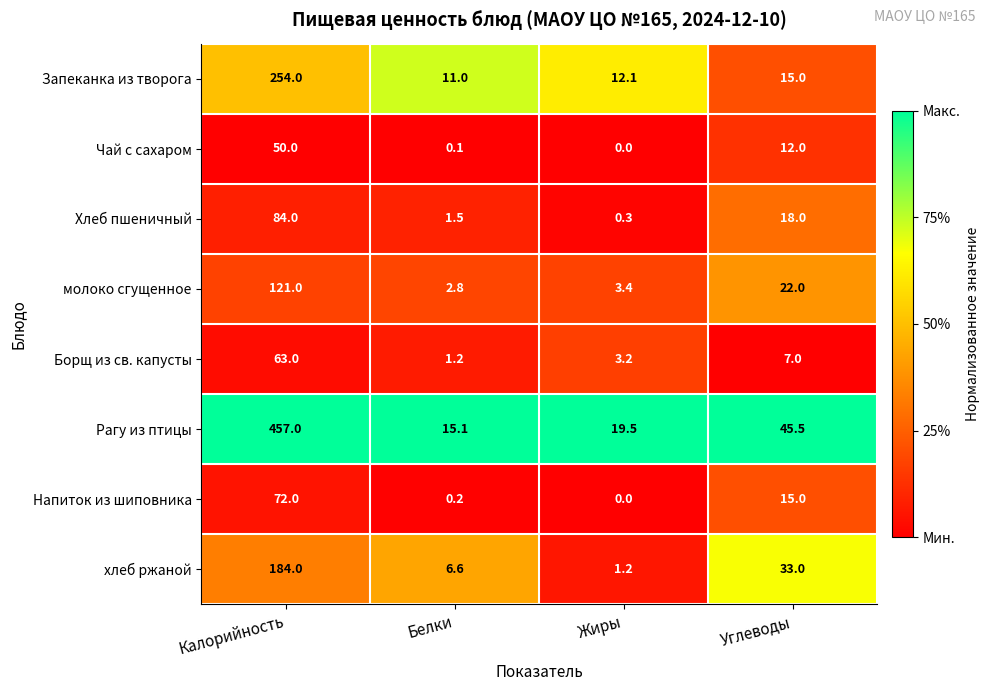

At how many categories does at least one series exceed 0?

4